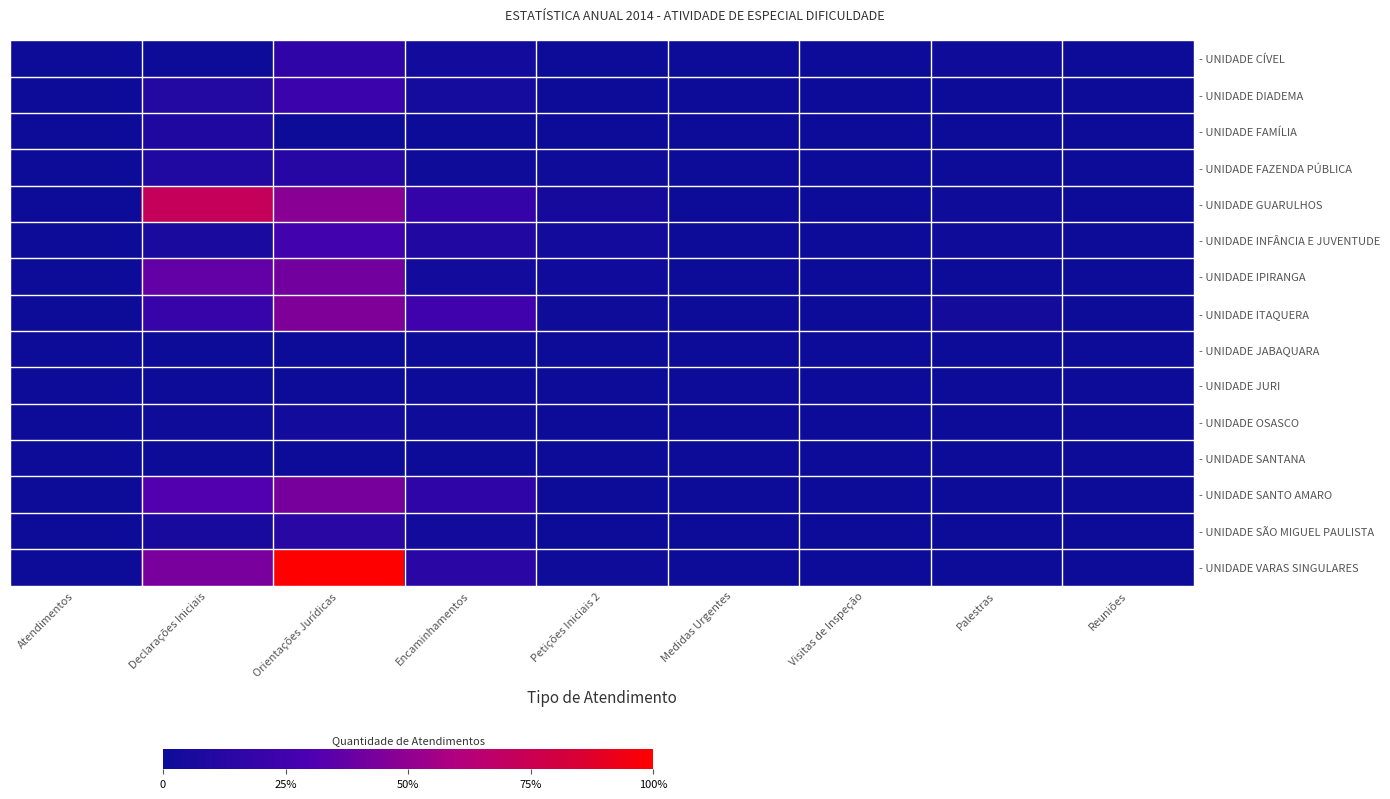

What is the total value across all series at Orientações Jurídicas?

1116